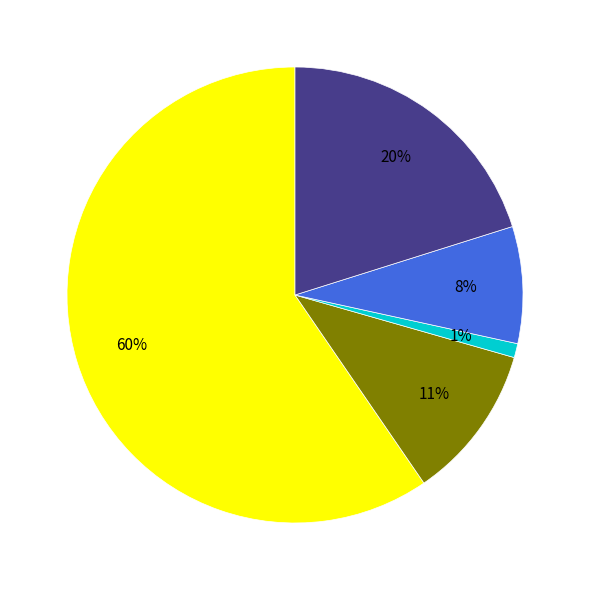

How many segments does this pie chart have?

5